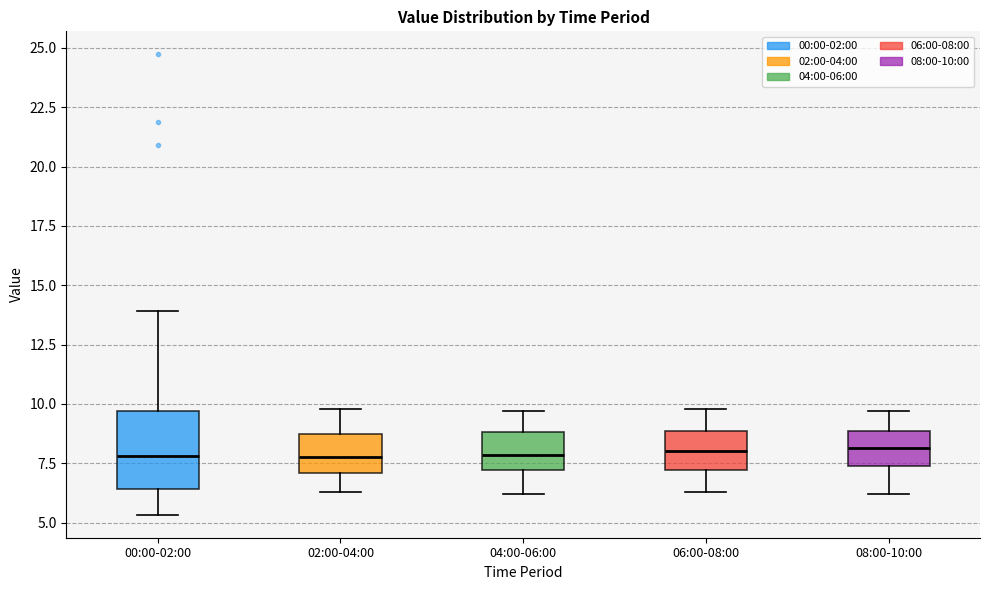

Where does the median line of the box for 06:00-08:00 sit on the y-axis? The values are not printed on the chart, so give them approximately, as read against the axis.

8.0